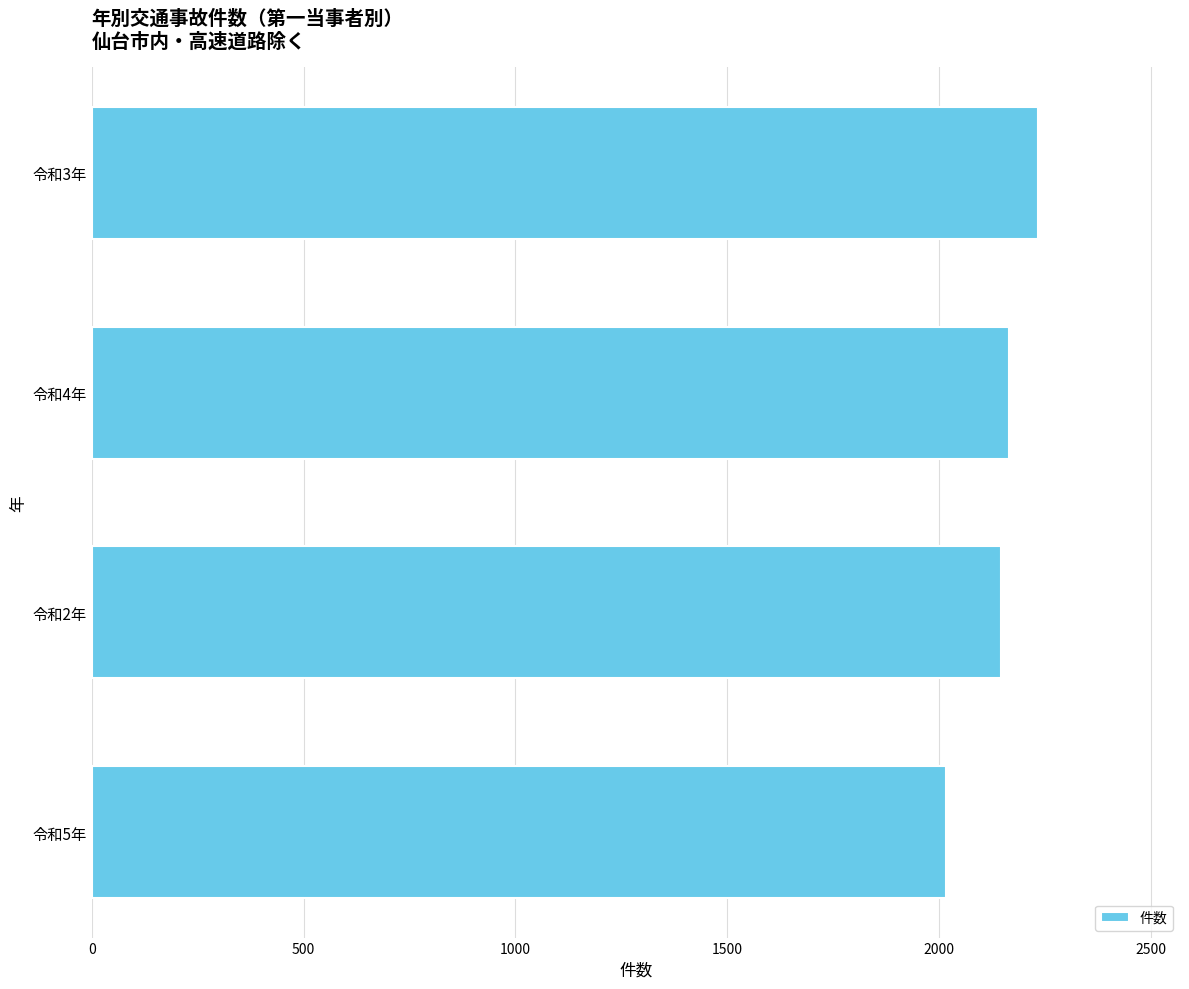

Is it true that the value at 令和5年 is 1149?

False